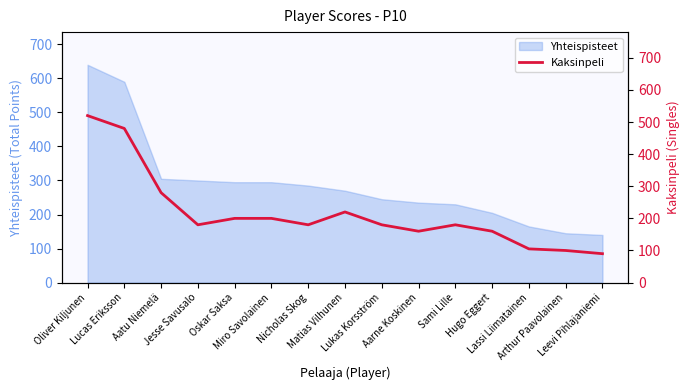

How many lines are shown in the chart?

1